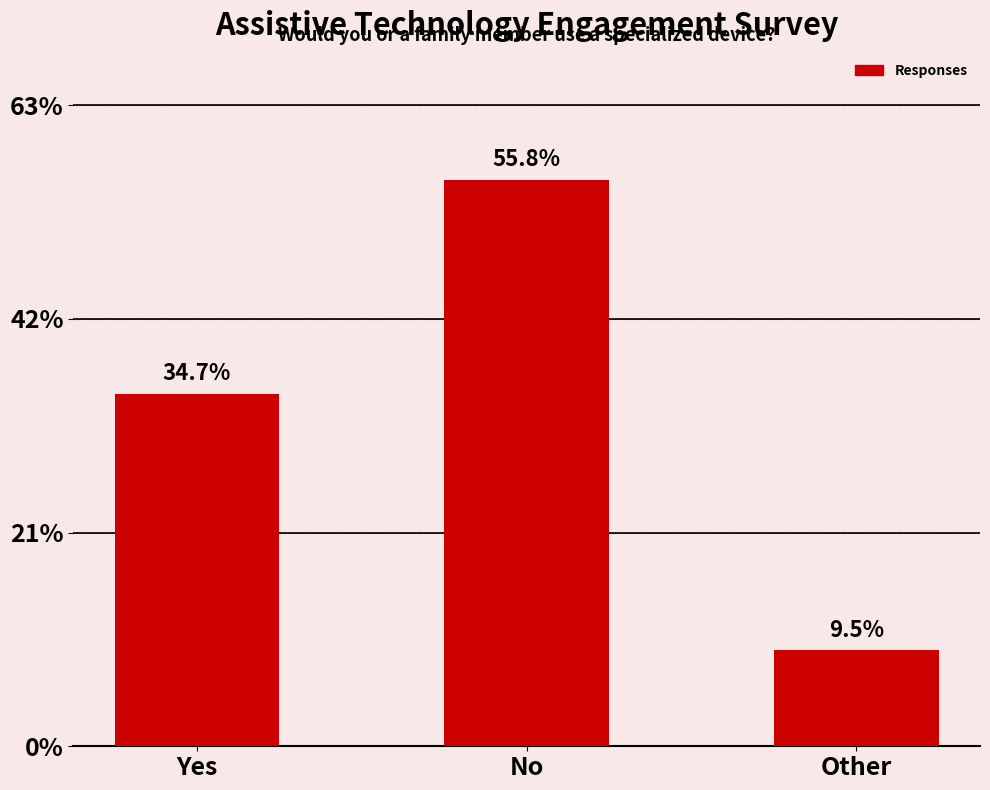

The value at Other is 2. True or false?

False